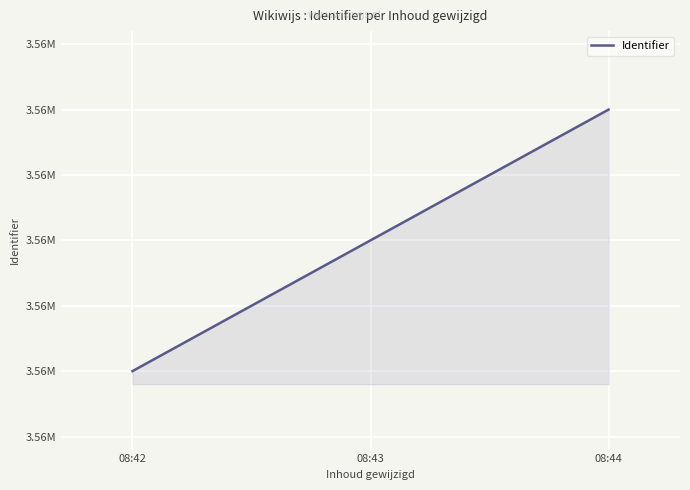

Which category has the highest value across all series?

08:44